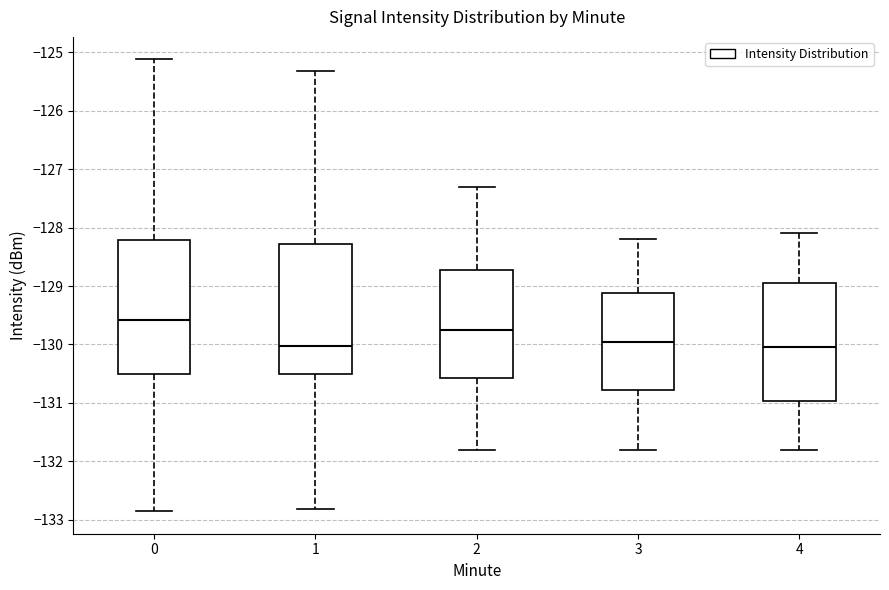

Reading left to right, transcribe this box plot: for each box, give where its median line is, the range the box spans, and where its two whiskers end, as read against the y-axis. The values are not printed on the chart, so give them approximately, as read against the axis.

0: median -129.6, box -130.5 to -128.2, whiskers -132.9 to -125.1
1: median -130.0, box -130.5 to -128.3, whiskers -132.8 to -125.3
2: median -129.7, box -130.6 to -128.7, whiskers -131.8 to -127.3
3: median -129.9, box -130.8 to -129.1, whiskers -131.8 to -128.2
4: median -130.0, box -131.0 to -128.9, whiskers -131.8 to -128.1